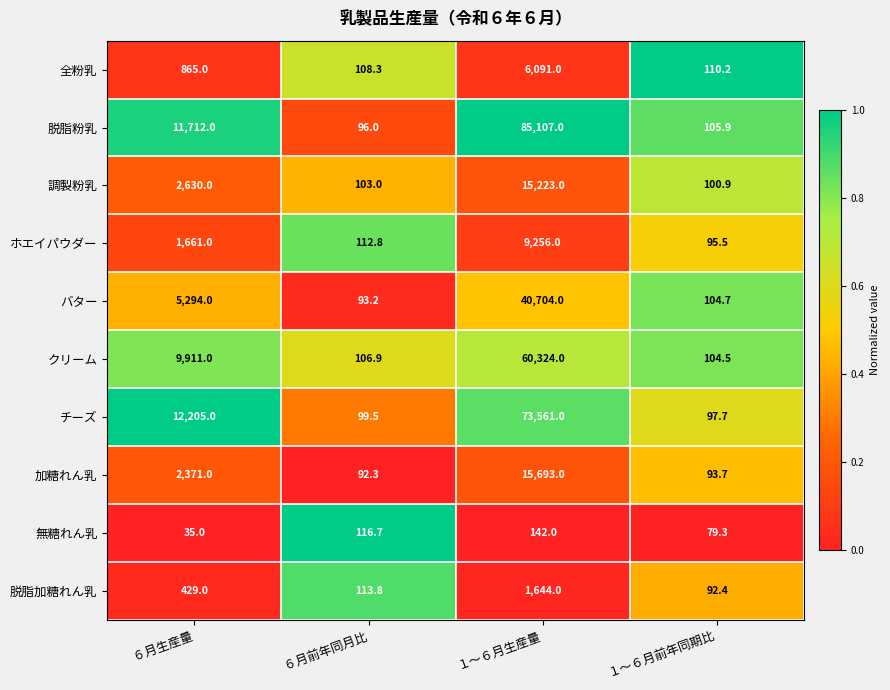

Which series has the widest spread of values?

脱脂粉乳